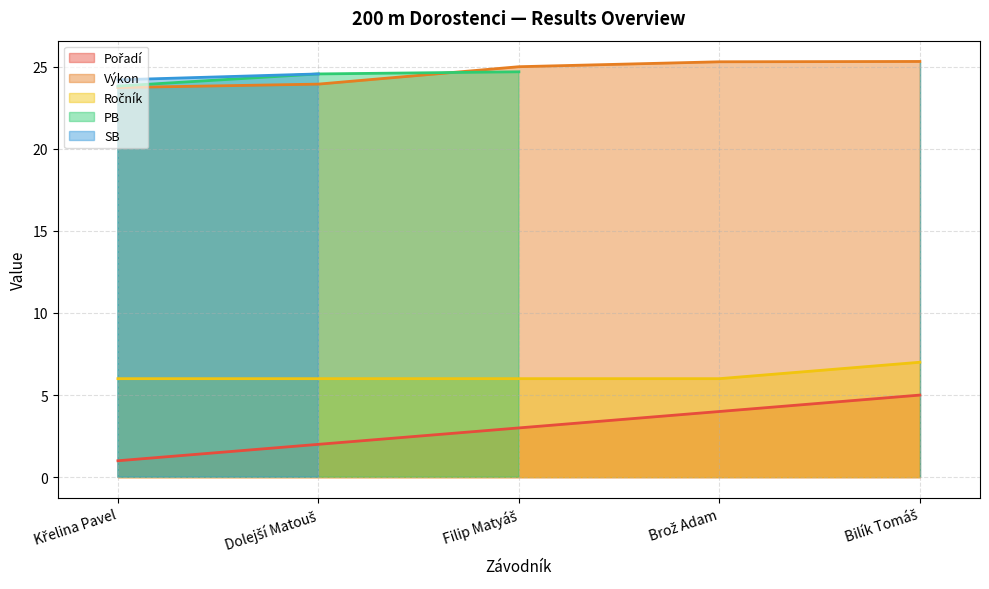

Which series has the largest range (max minus min)?

Pořadí